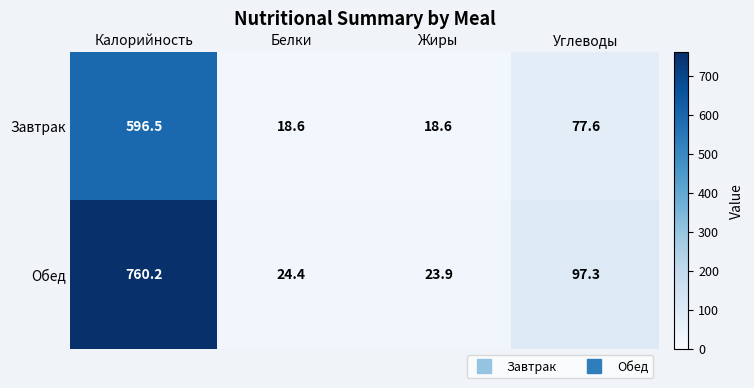

The value of Завтрак at Жиры is 18.6. True or false?

True